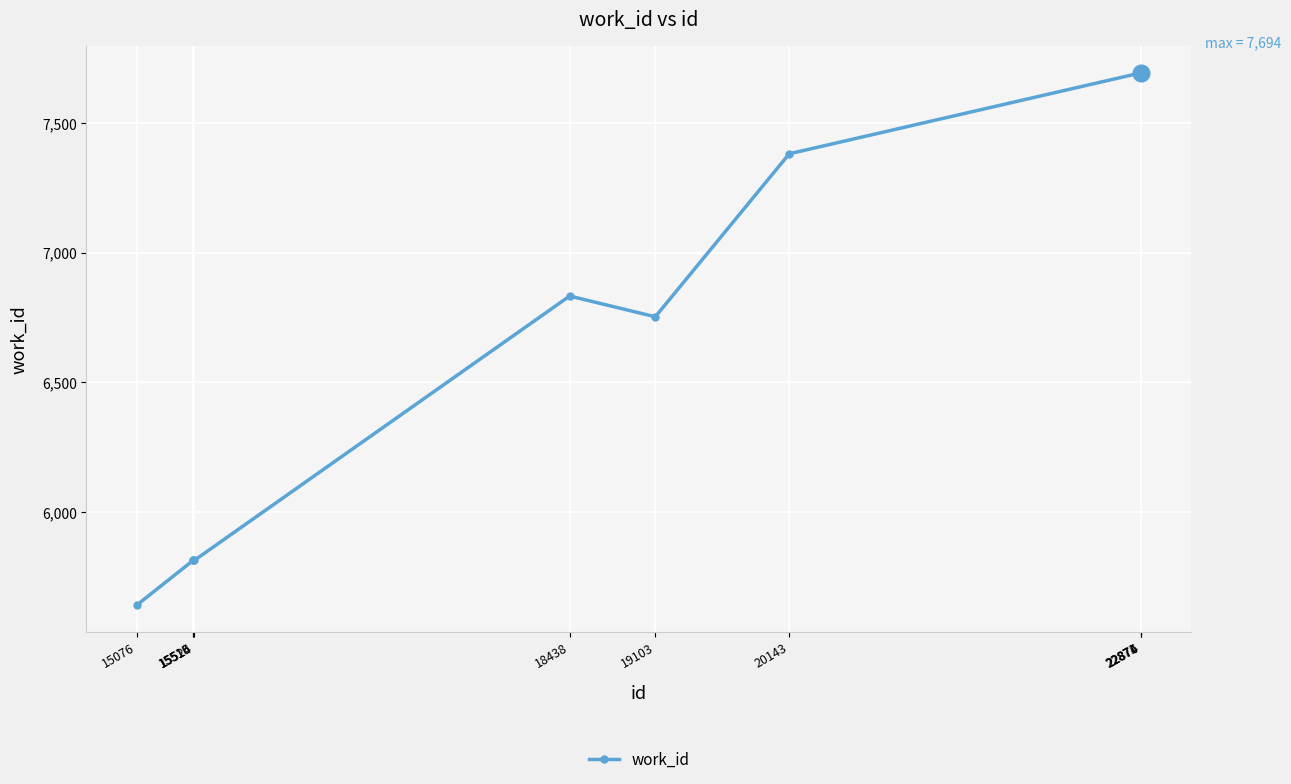

What is the value of the 8th point from the left?

7694